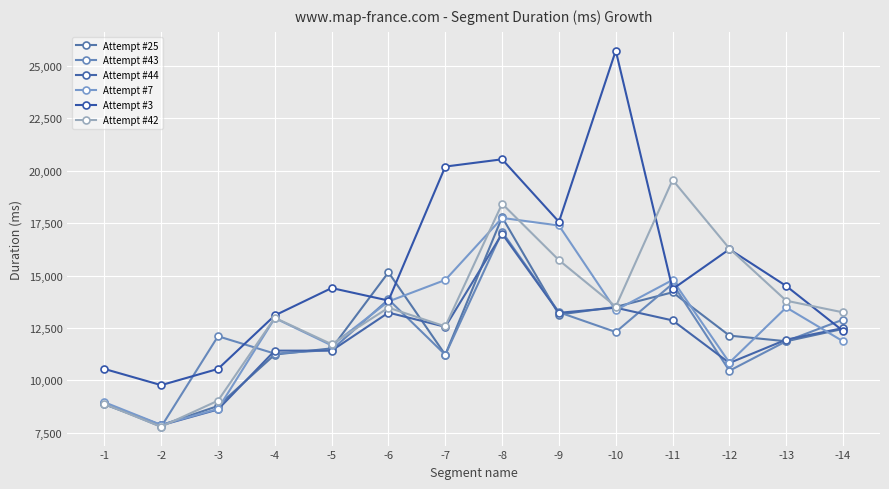

What is the approximate value of Attempt #7 at -12, to the nearest 10?

10850